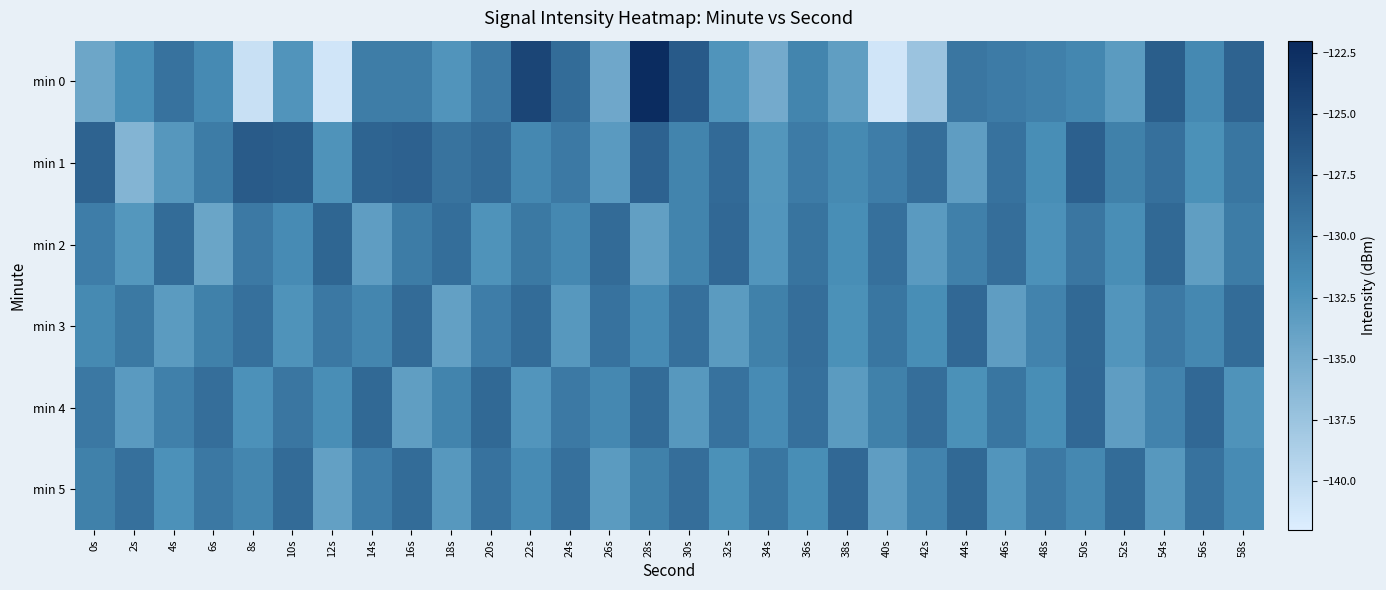

At how many categories does at least one series exceed -125?

2